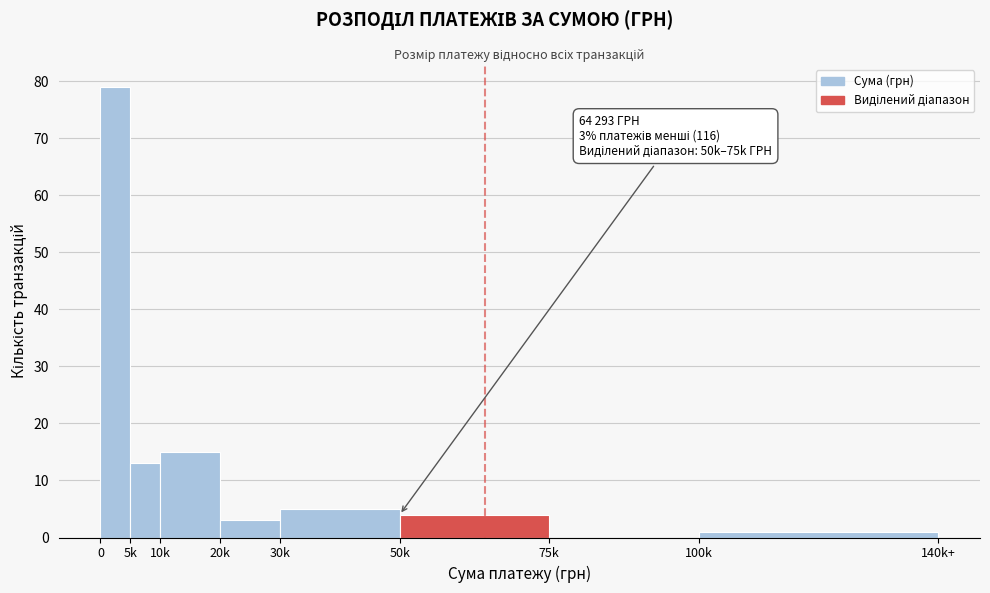

Reading right to left, what are all the values shown in this chart?

100k=1	75k=0	50k=4	30k=5	20k=3	10k=15	5k=13	0=79